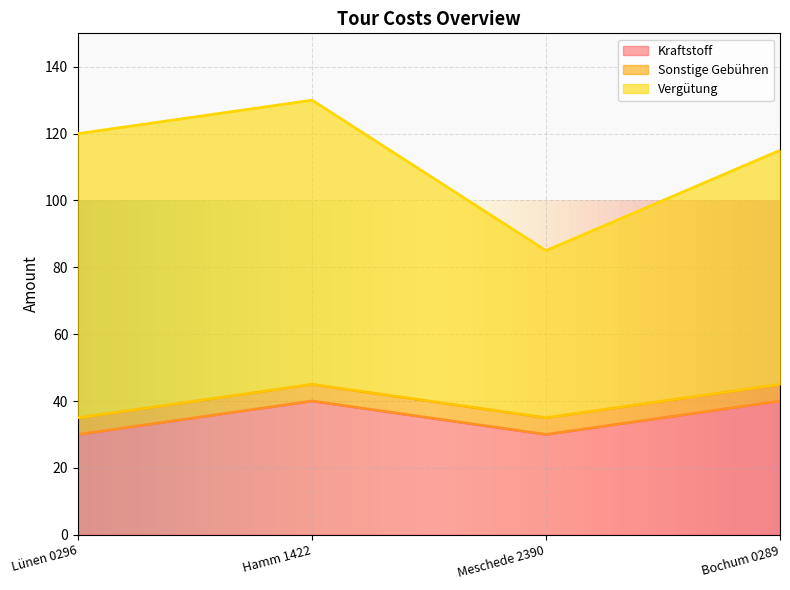

Does the chart display data point markers on the line(s)?

No